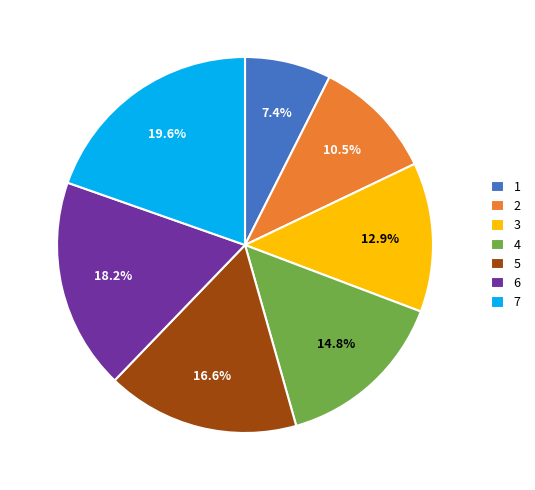

Which has a higher value, 3 or 7?

7